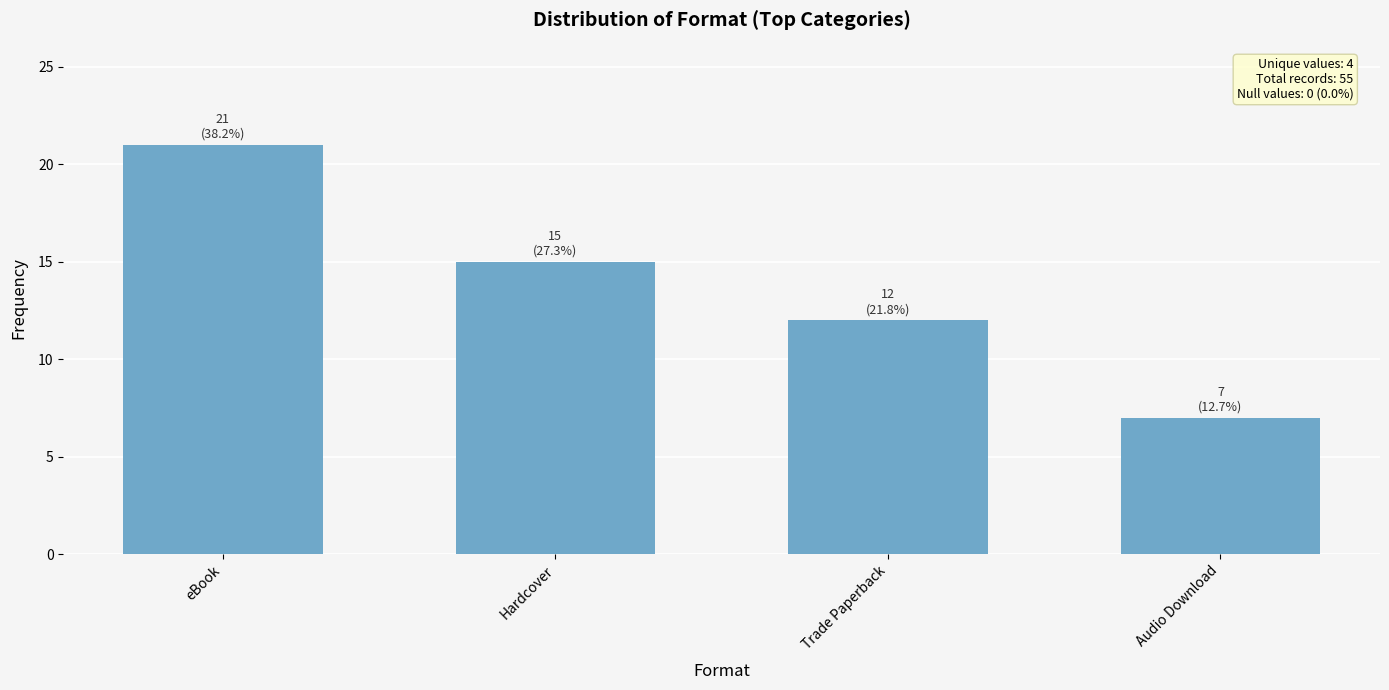

Does the chart contain any negative values?

No